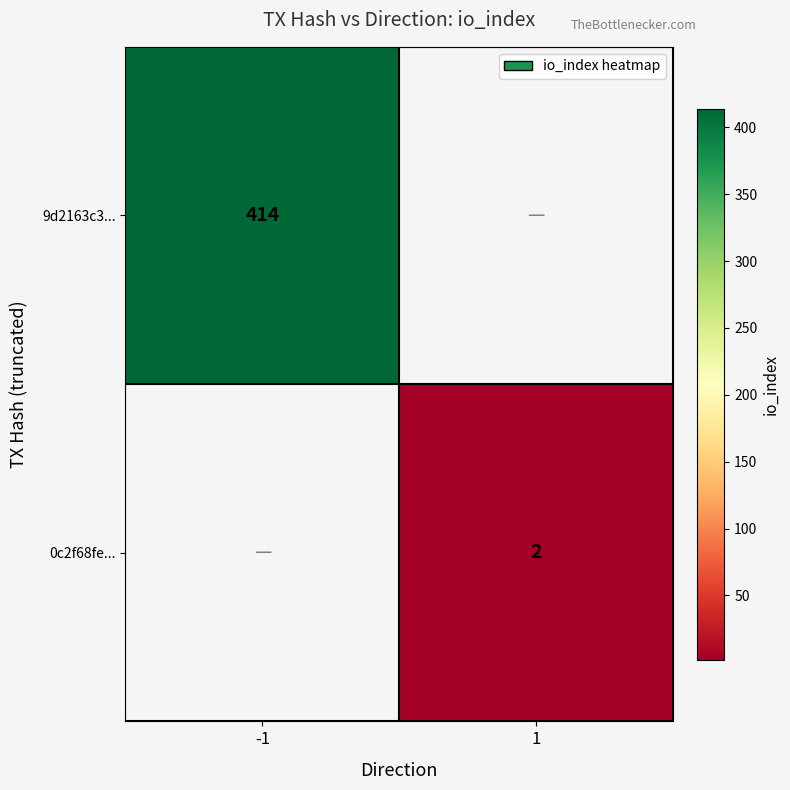

Is the value of 0c2f68fe... at 1 greater than the value of 9d2163c3... at -1?

No